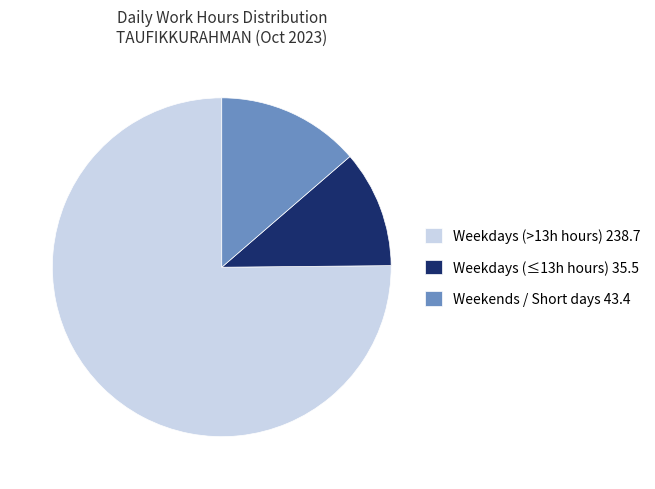

Which has a higher value, Weekdays (>13h hours) 238.7 or Weekdays (≤13h hours) 35.5?

Weekdays (>13h hours) 238.7